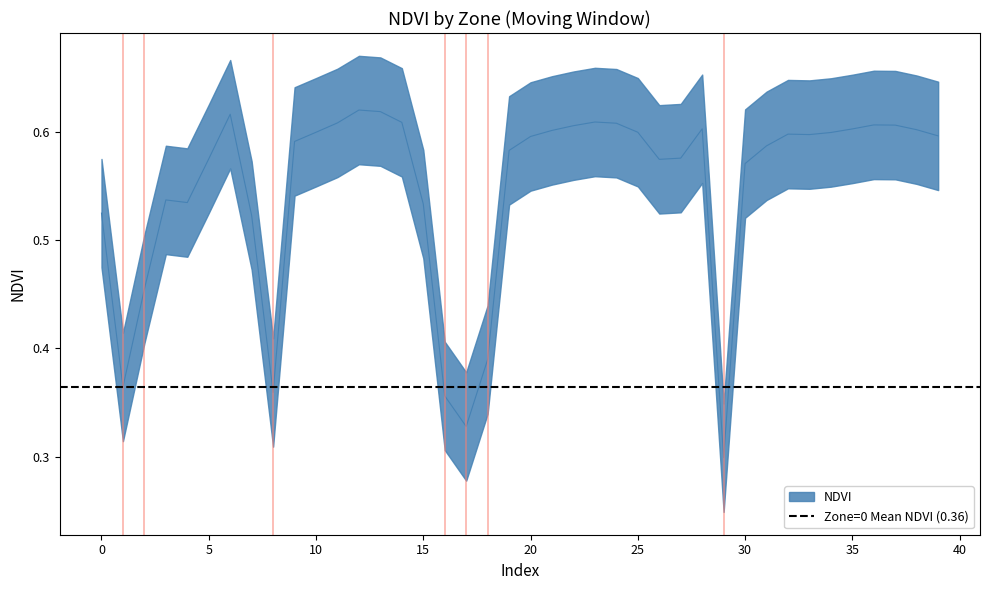

The value at 9 is 1.0. True or false?

False